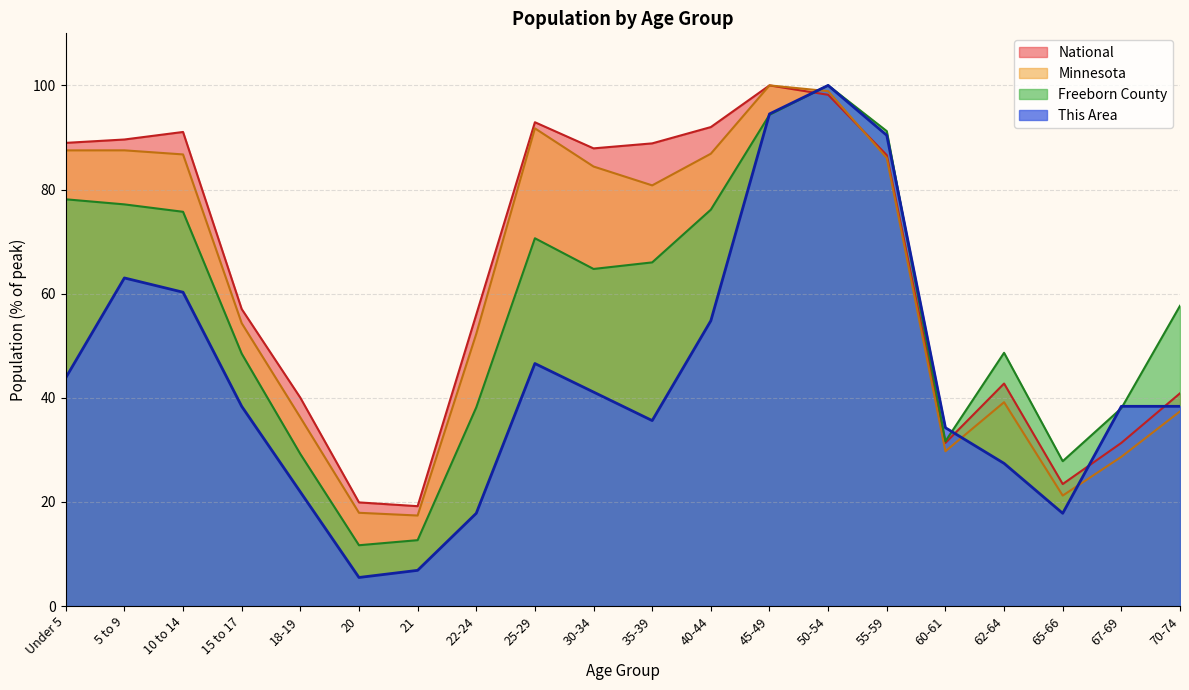

At which category does Freeborn County reach its first local valley?

20